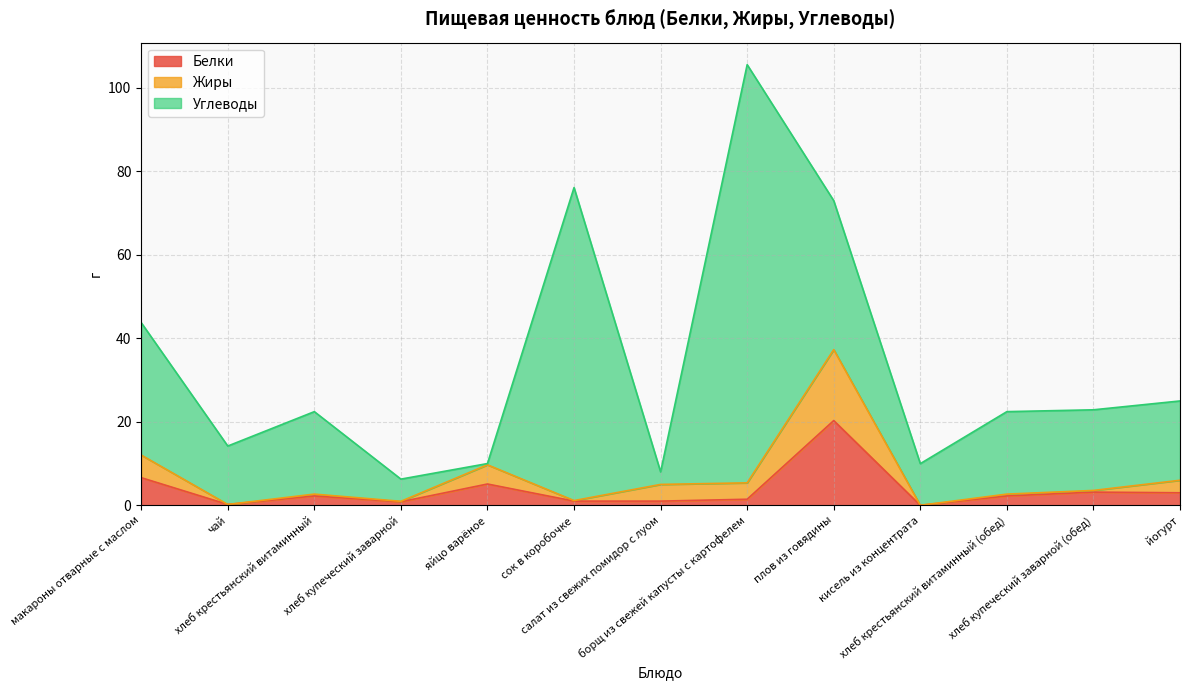

At which category is the sum across all series the highest?

борщ из свежей капусты с картофелем